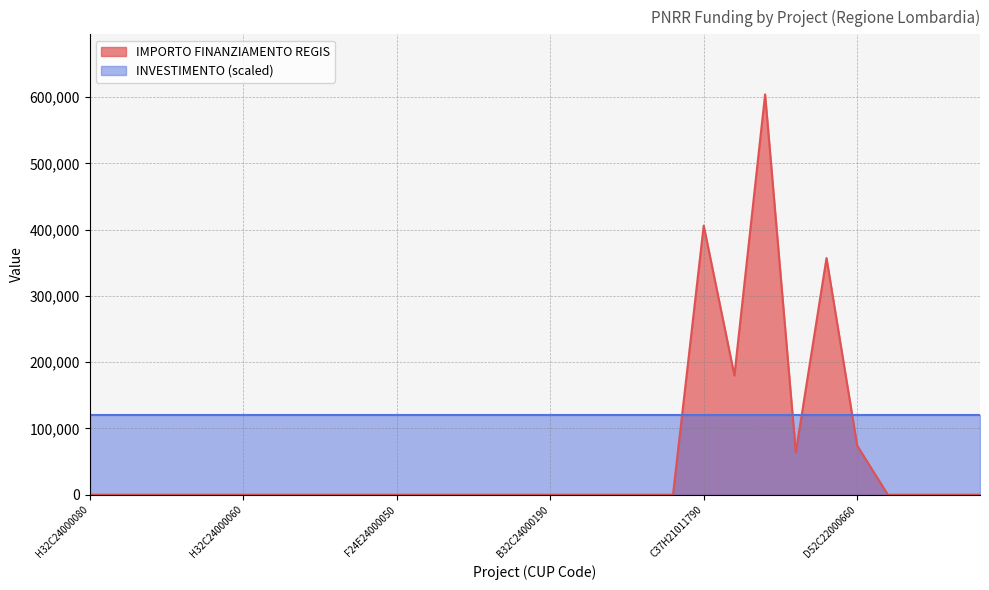

Which label corresponds to the largest value in the chart?

C67H21009650001